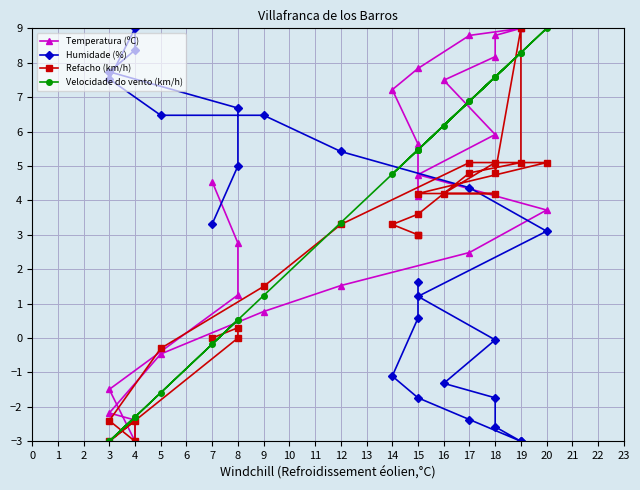

What are all the series names shown in the legend?

Temperatura (ºC), Humidade (%), Refacho (km/h), Velocidade do vento (km/h)